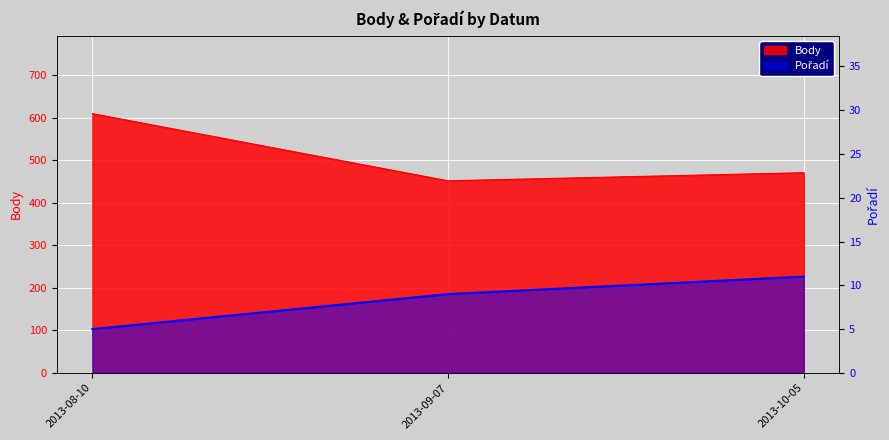

Where does the Body series first go above 471?

2013-08-10